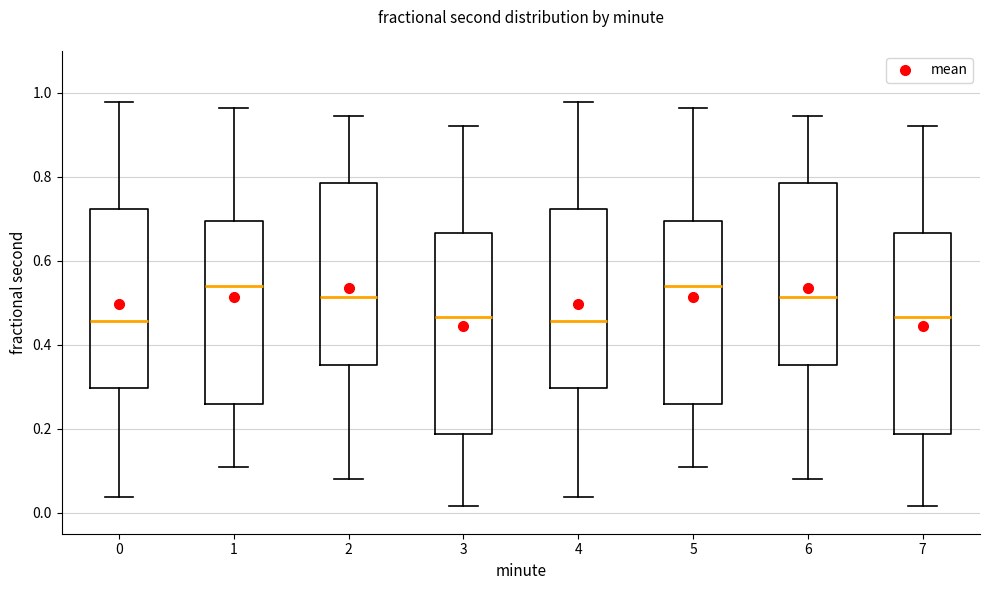

Where is the lower edge of the box at x = 0 on the y-axis? The values are not printed on the chart, so give them approximately, as read against the axis.

0.30